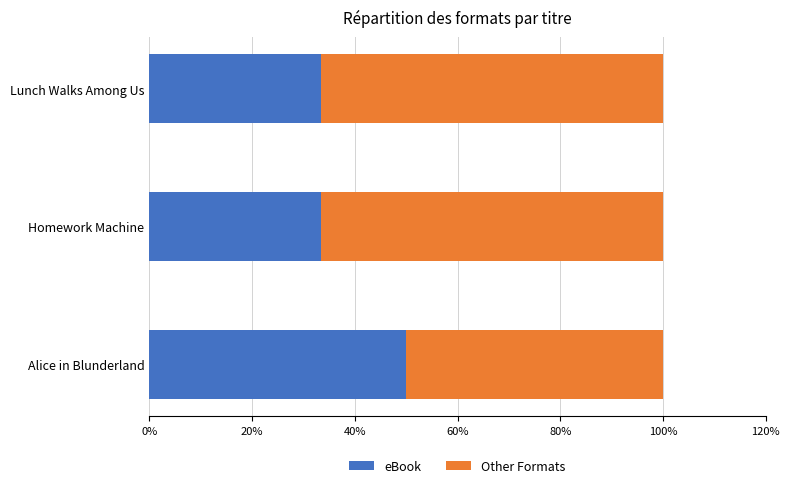

True or false: eBook has a value of 77.5 at Alice in Blunderland.

False